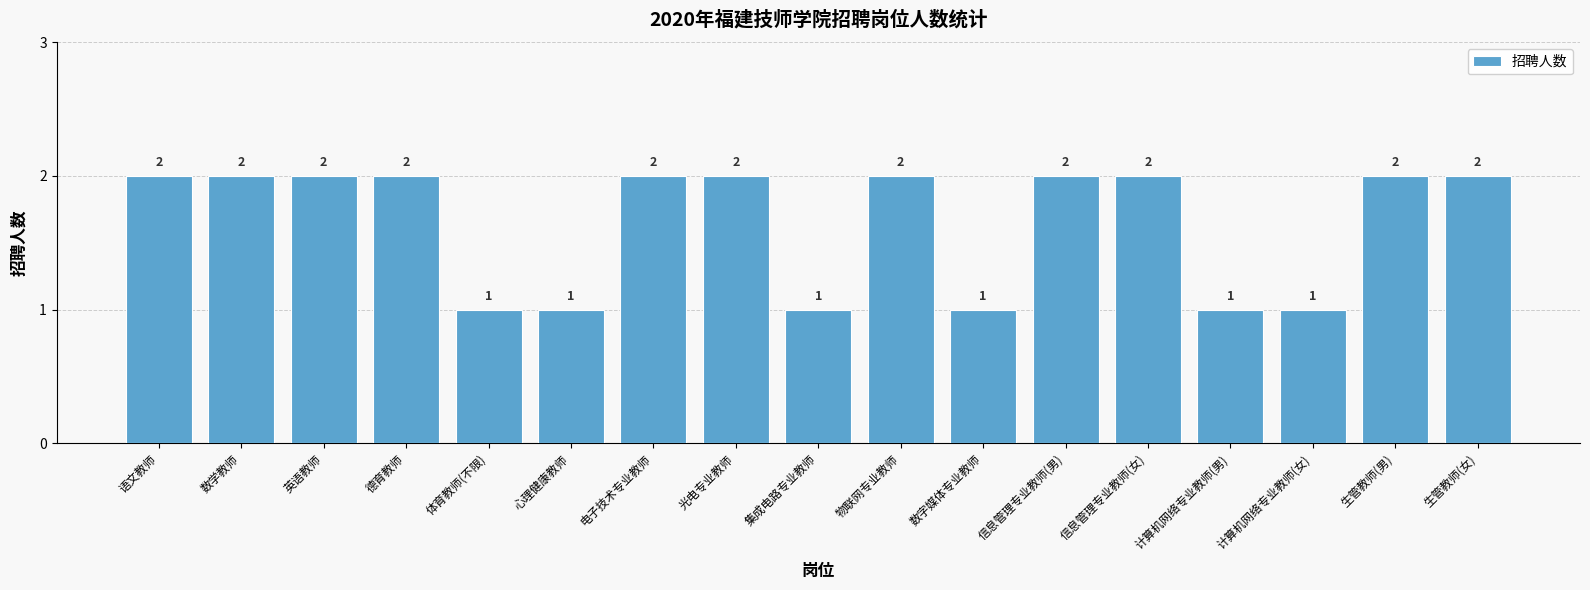

How many data points are less than 2?

6